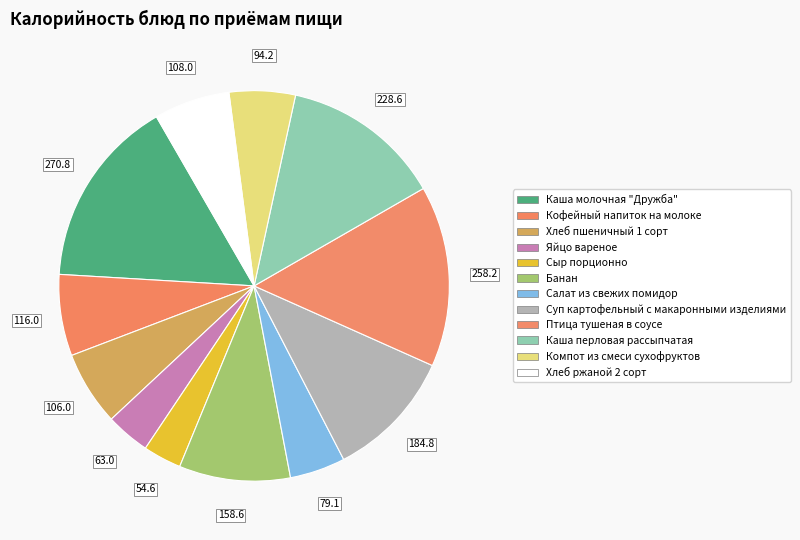

Which slice is the smallest?

Сыр порционно